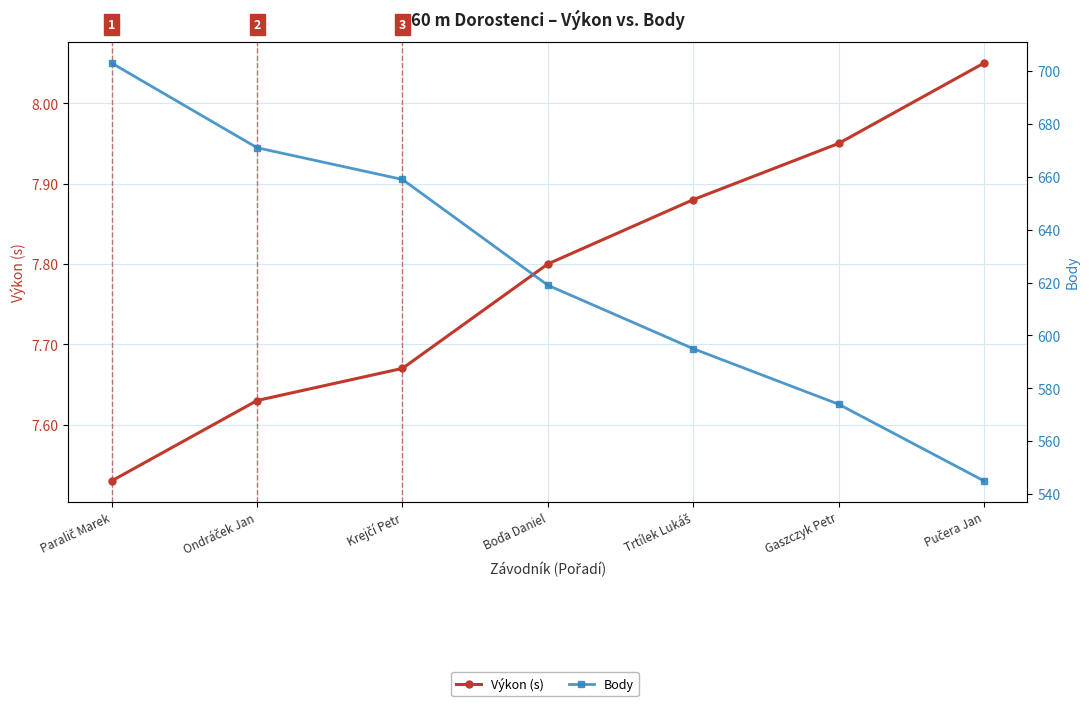

What is the sum of all Výkon (s) values?

54.5